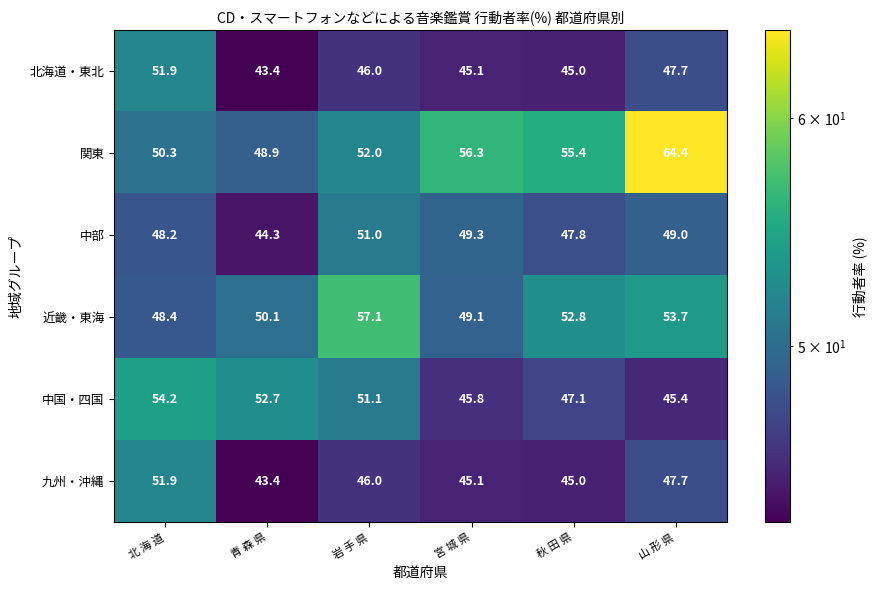

Which series has the widest spread of values?

関東